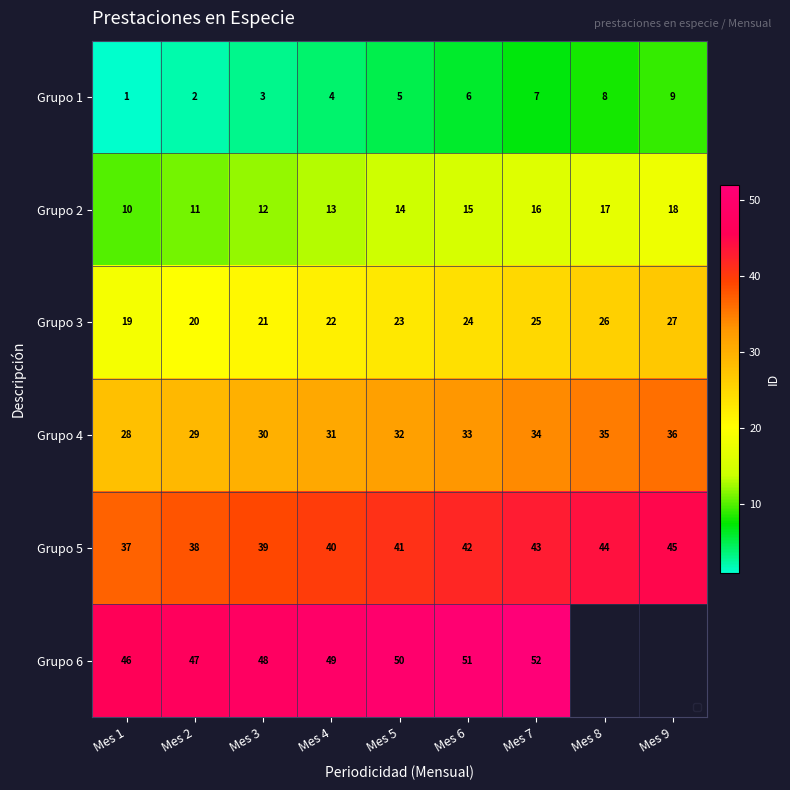

At which category is the sum across all series the highest?

Mes 7